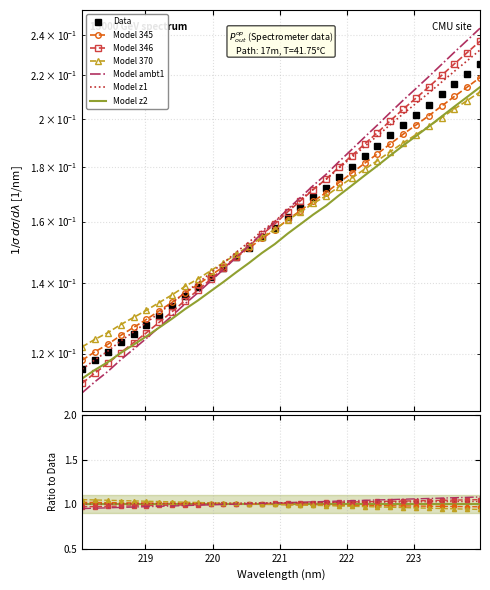

Reading left to right, extract all data points from this chart.

218.0596=0.1	218.2508=0.1	218.442=0.1	218.6332=0.1	218.8244=0.1	219.0156=0.1	219.2067=0.1	219.3979=0.1	219.589=0.1	219.7801=0.1	219.9712=0.1	220.1623=0.1	220.3533=0.1	220.5444=0.2	220.7354=0.2	220.9264=0.2	221.1174=0.2	221.3083=0.2	221.4993=0.2	221.6902=0.2	221.8812=0.2	222.0721=0.2	222.263=0.2	222.4538=0.2	222.6447=0.2	222.8355=0.2	223.0264=0.2	223.2172=0.2	223.408=0.2	223.5987=0.2	223.7895=0.2	223.9802=0.2